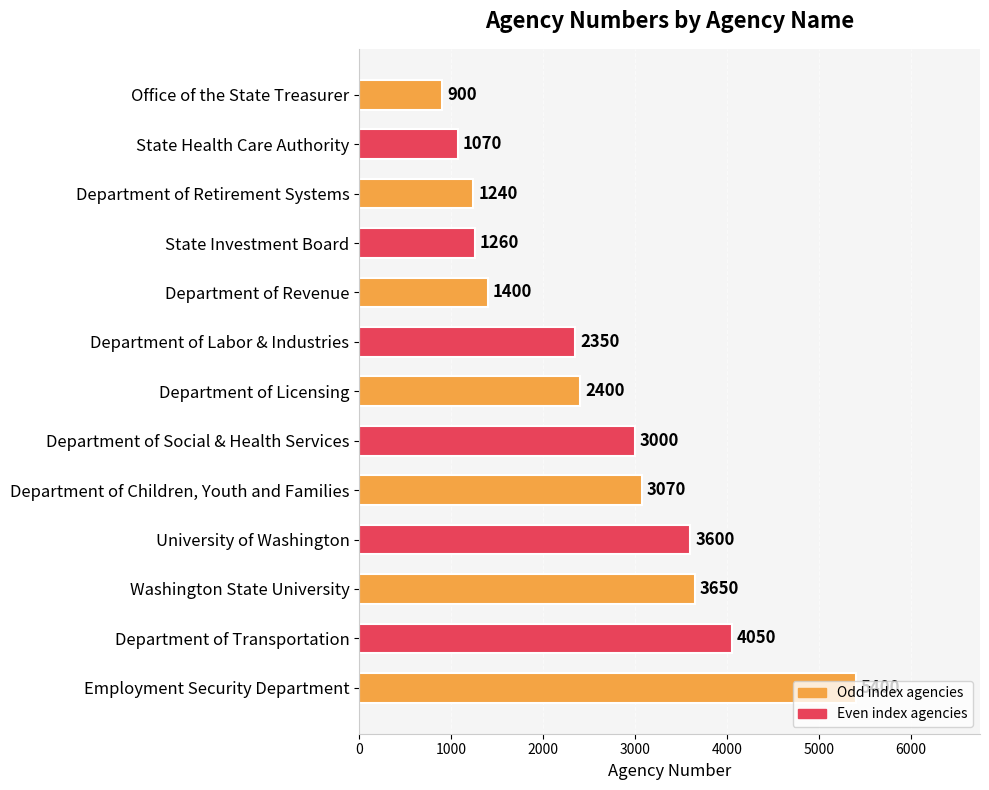

Approximately how many times larger is the value at Department of Licensing compared to University of Washington?

0.7